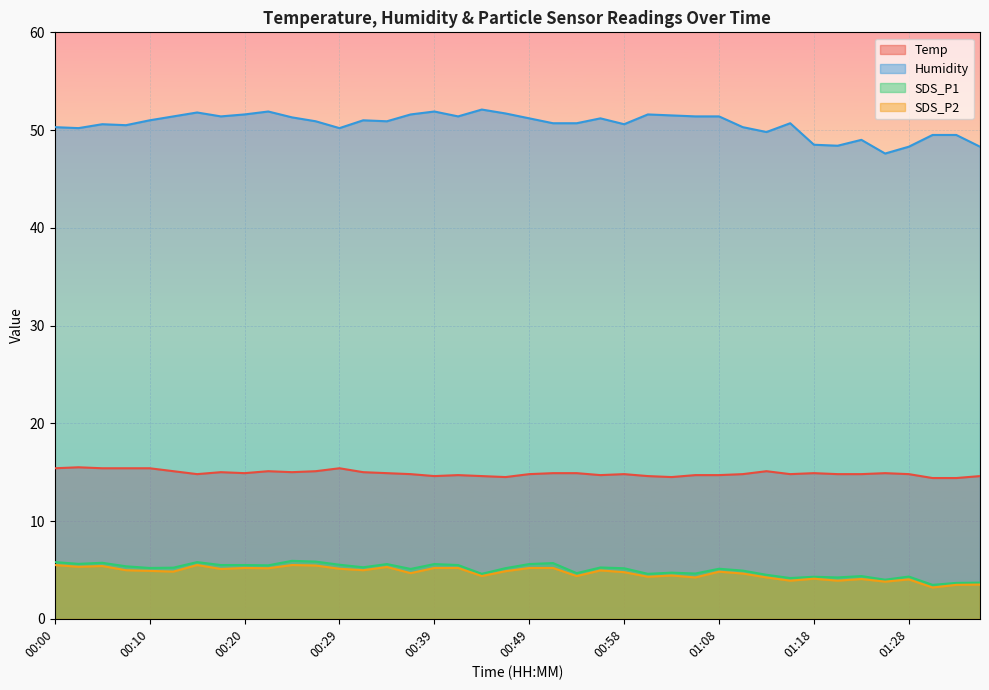

What is the approximate value of Temp at 00:41?

14.7